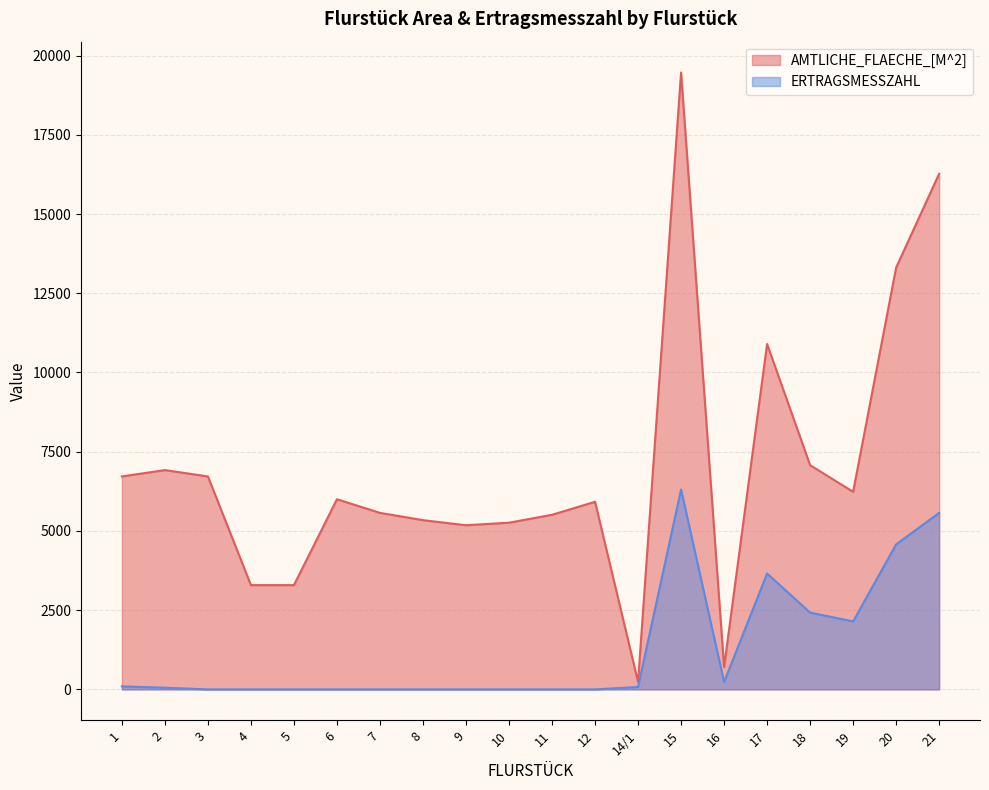

Where is the first local maximum for ERTRAGSMESSZAHL?

15